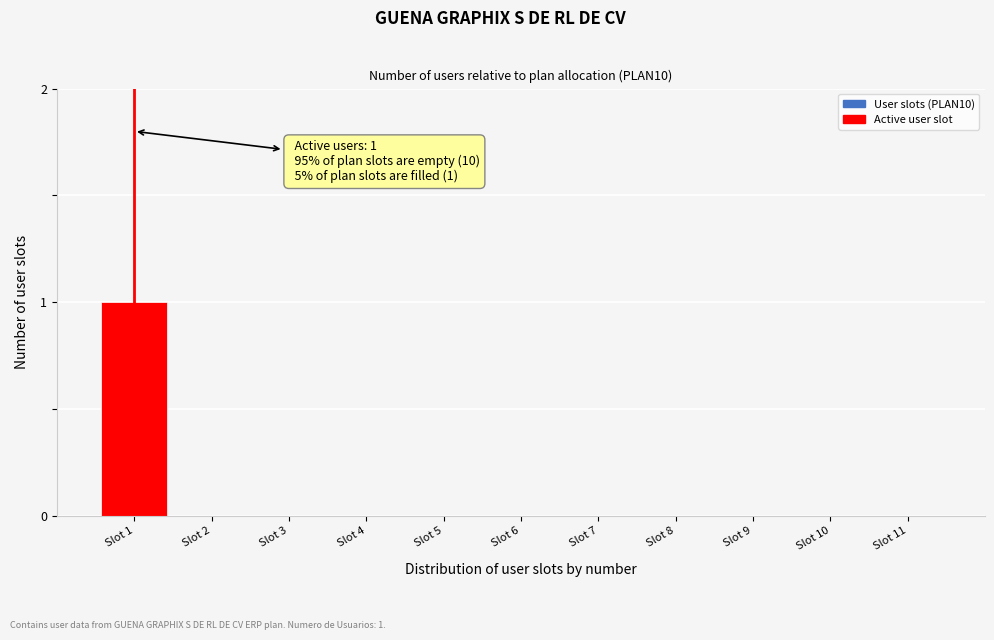

Reading left to right, list all the values displayed in this chart.

Slot 1=1	Slot 2=0	Slot 3=0	Slot 4=0	Slot 5=0	Slot 6=0	Slot 7=0	Slot 8=0	Slot 9=0	Slot 10=0	Slot 11=0